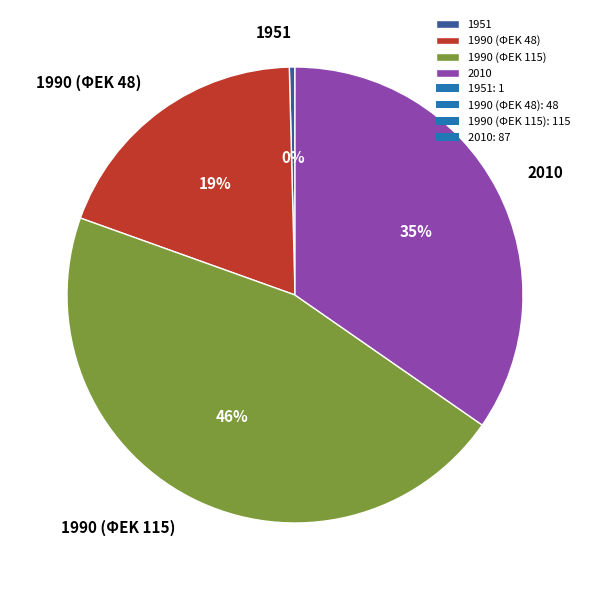

What is the largest slice in the pie chart?

1990 (ΦΕΚ 115)